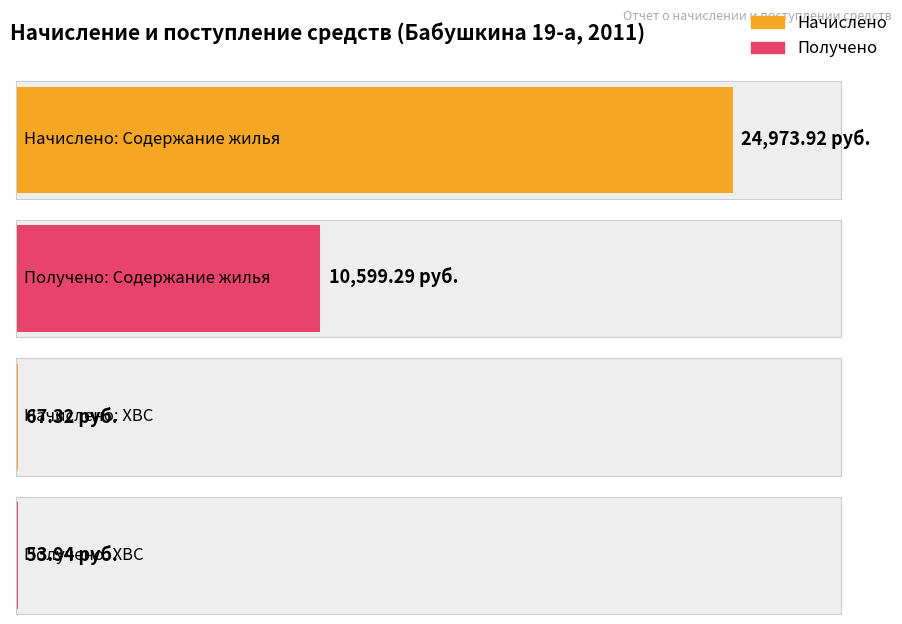

At which label is Начислено closest to 12486?

ХВС